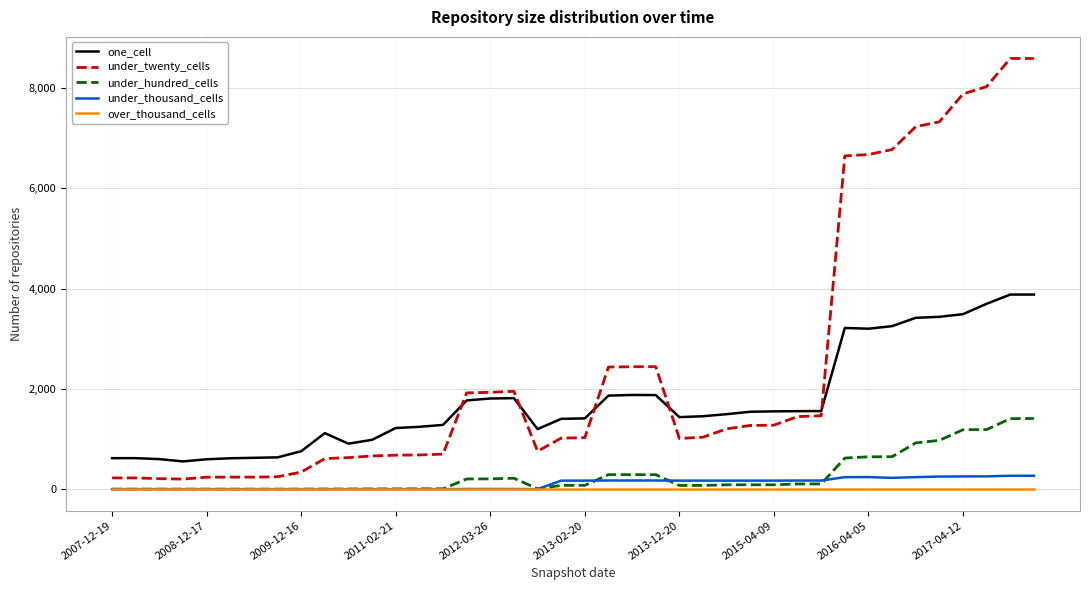

True or false: under_twenty_cells and under_hundred_cells intersect in this chart.

False